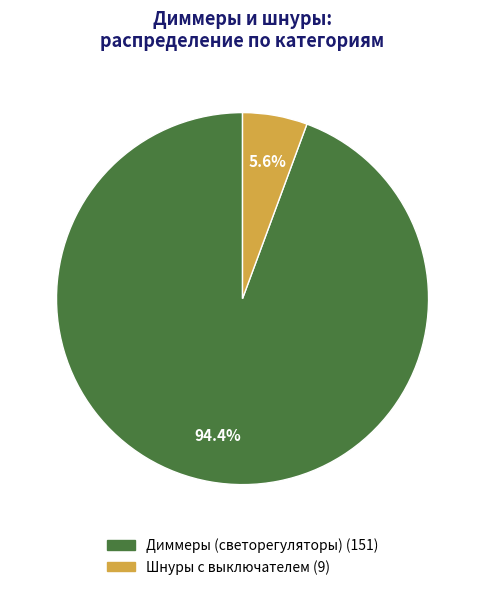

Approximately how many times larger is the value at Шнуры с выключателем compared to Диммеры (светорегуляторы)?

0.1